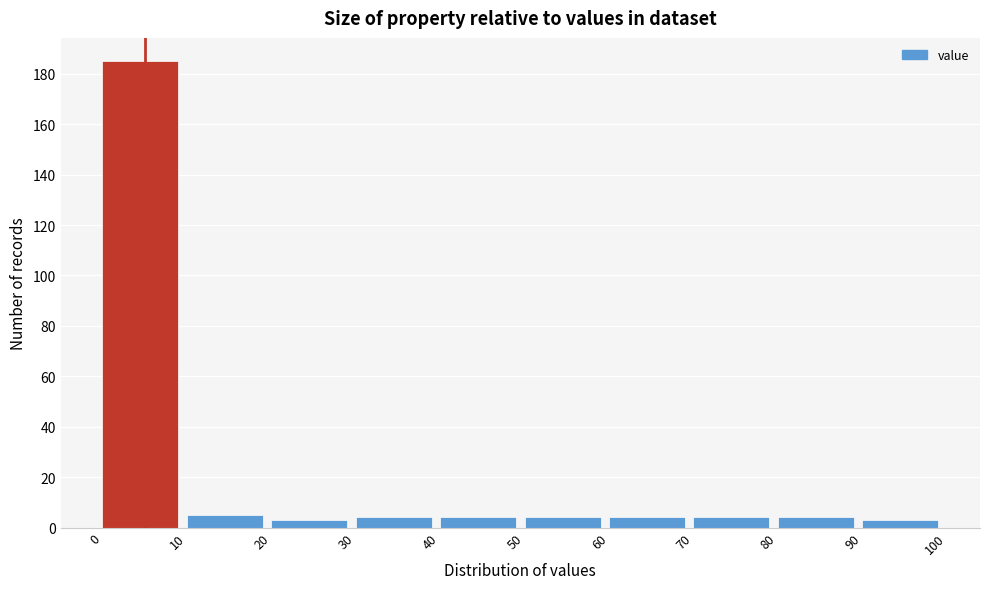

What is the height of the bar covering 10 to 20 on the x-axis? The values are not printed on the chart, so give them approximately, as read against the axis.

6